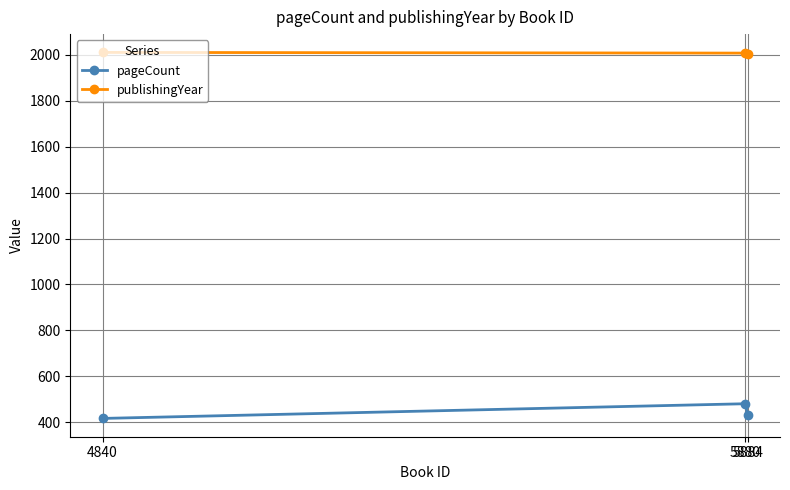

What value does the pageCount series have at 4840?

416